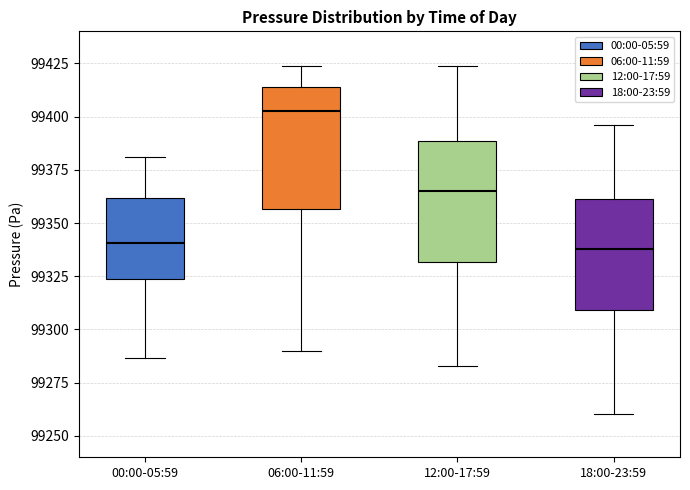

Where does the upper whisker of the box for 00:00-05:59 end on the y-axis? The values are not printed on the chart, so give them approximately, as read against the axis.

99380